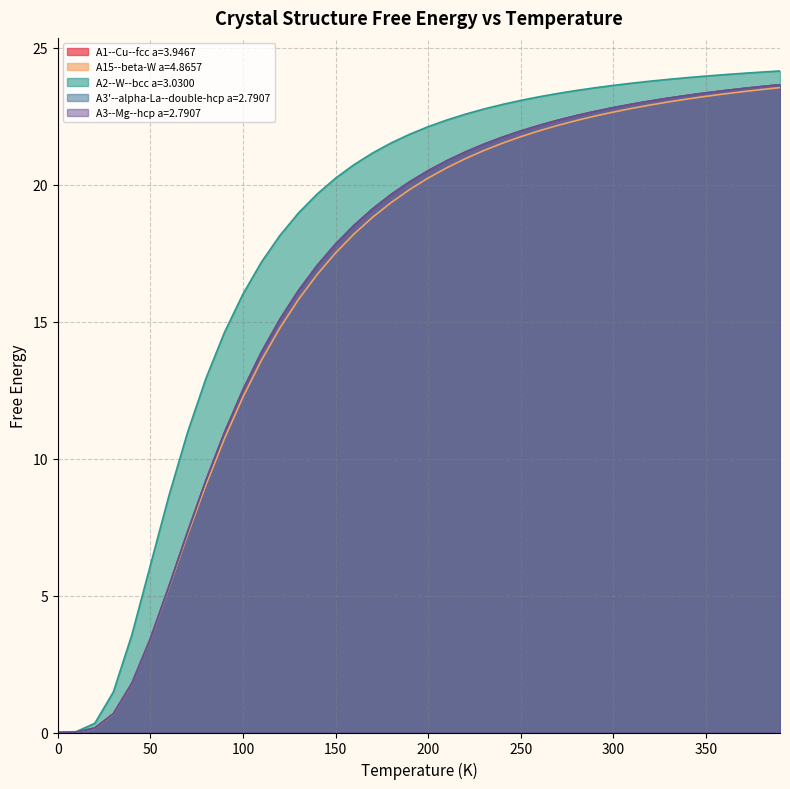

True or false: A2--W--bcc a=3.0300 and A15--beta-W a=4.8657 intersect in this chart.

False